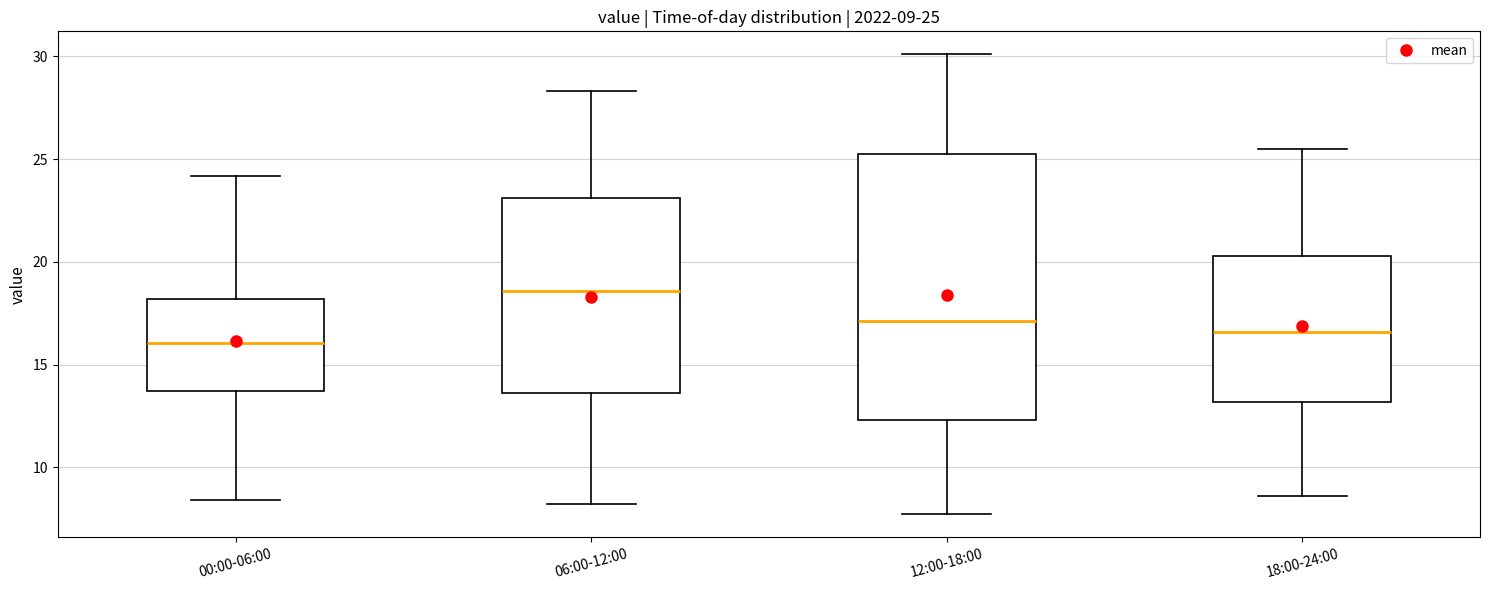

Which box's median line is the highest?

06:00-12:00